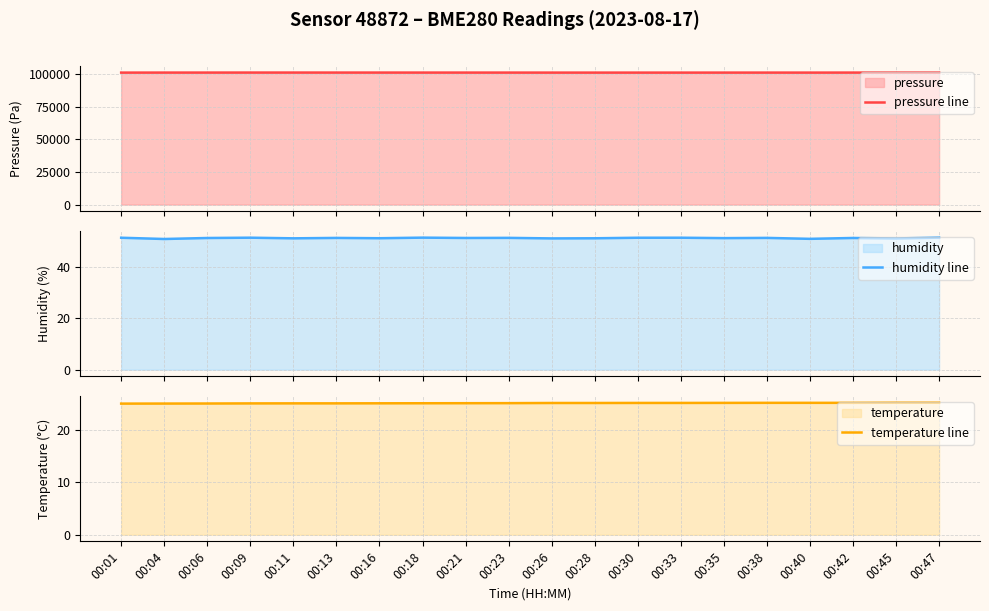

Reading left to right, transcribe all the data shown in this chart.

pressure line: 101119.8	101138.0	101144.9	101157.9	101160.4	101150.0	101149.1	101142.2	101138.6	101136.0	101123.7	101124.6	101121.0	101121.0	101127.1	101131.4	101123.6	101144.5	101135.7	101130.4
humidity line: 51.6	51.1	51.5	51.6	51.3	51.5	51.4	51.6	51.5	51.5	51.3	51.4	51.6	51.6	51.4	51.5	51.1	51.5	51.3	51.6
temperature line: 25.0	25.0	25.0	25.0	25.1	25.1	25.1	25.1	25.1	25.1	25.1	25.1	25.1	25.1	25.1	25.1	25.1	25.1	25.2	25.2